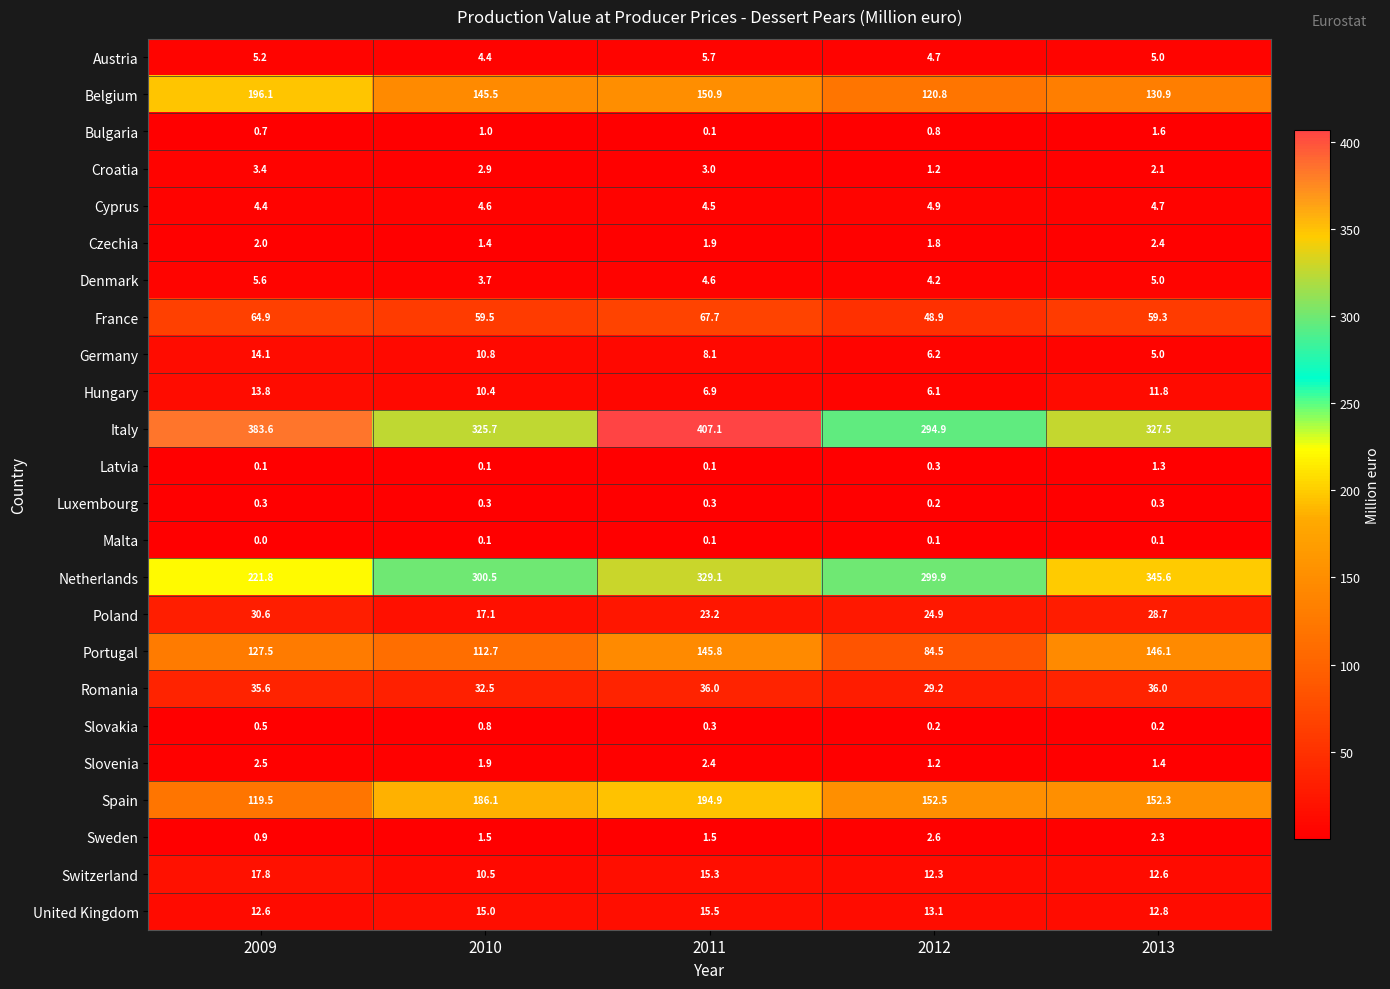

What is the difference between the highest and lowest values at 2011?

407.0